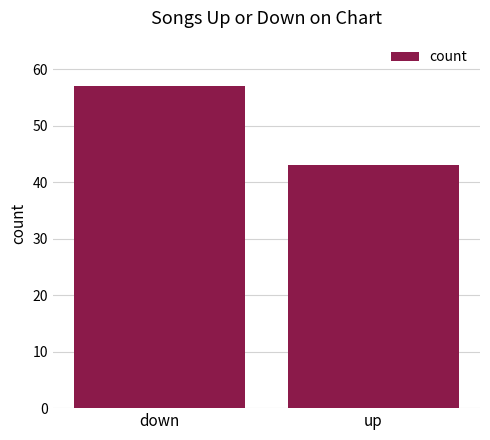

What is the label of the 2nd bar from the right?

down